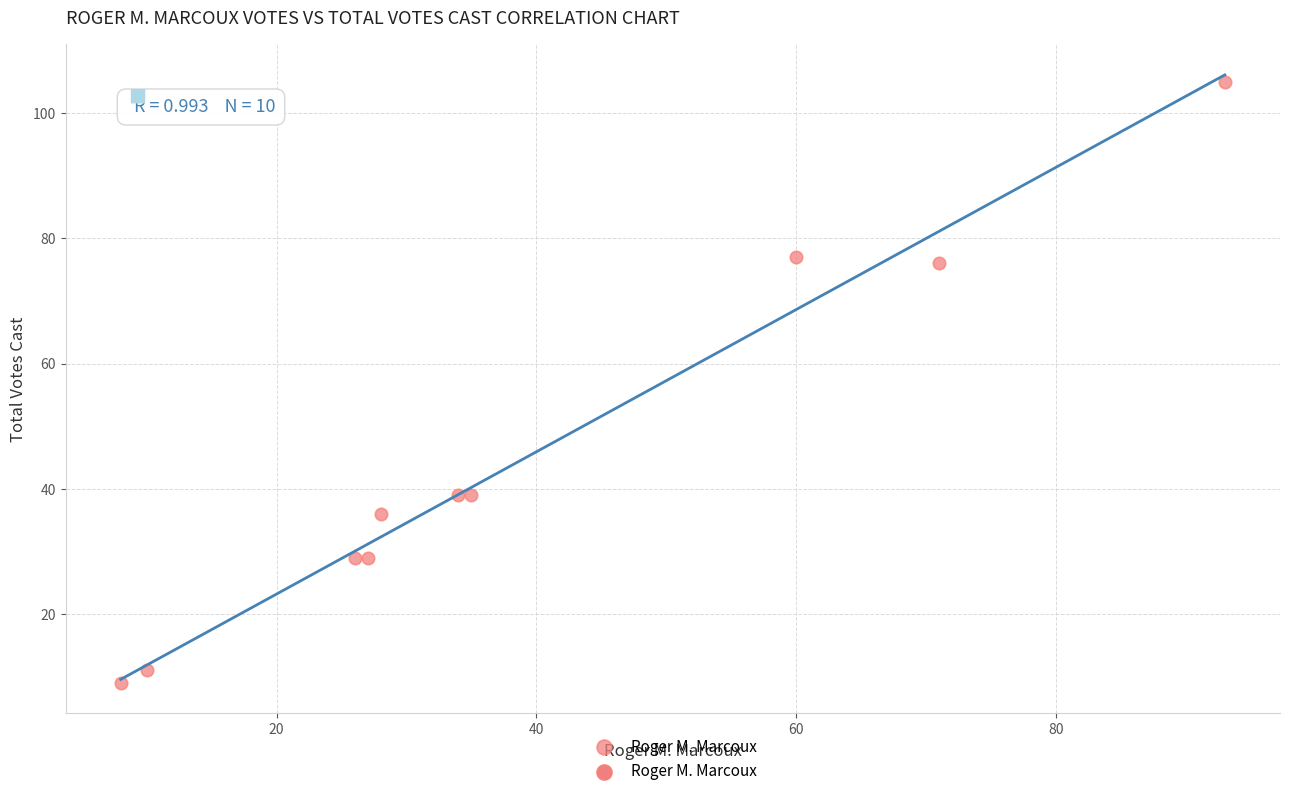

What is the average X value?

39